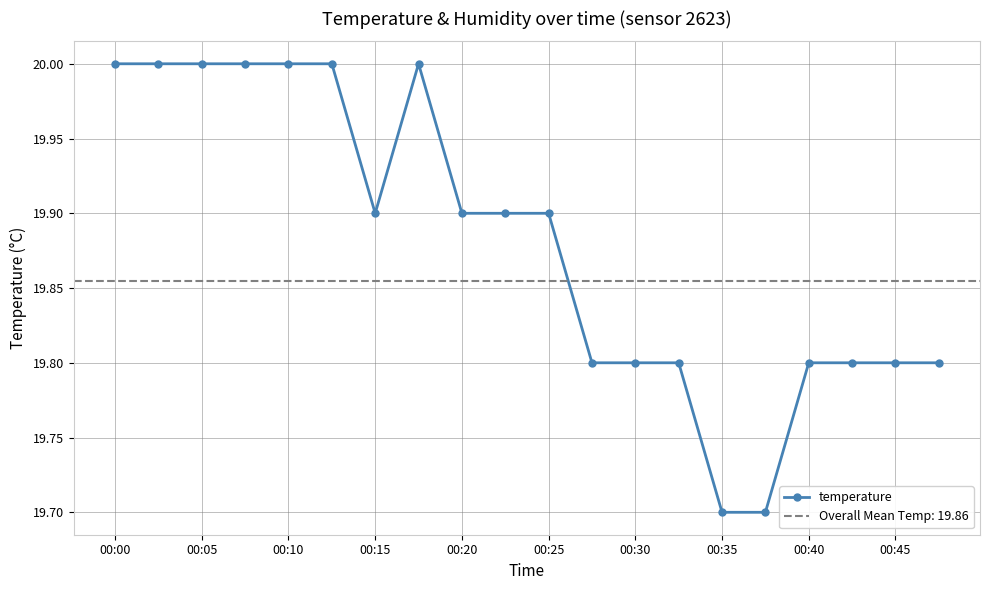

True or false: there are more than 2 points higher than both neighbors.

False